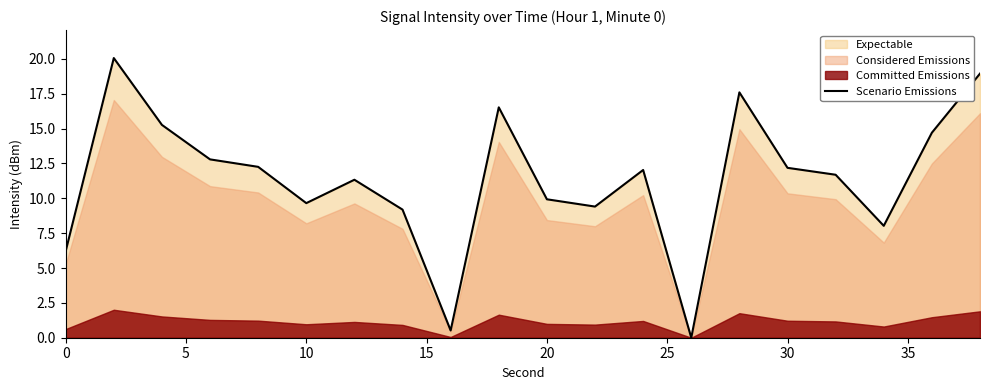

Is it true that Scenario Emissions equals 15.8 at 20?

False